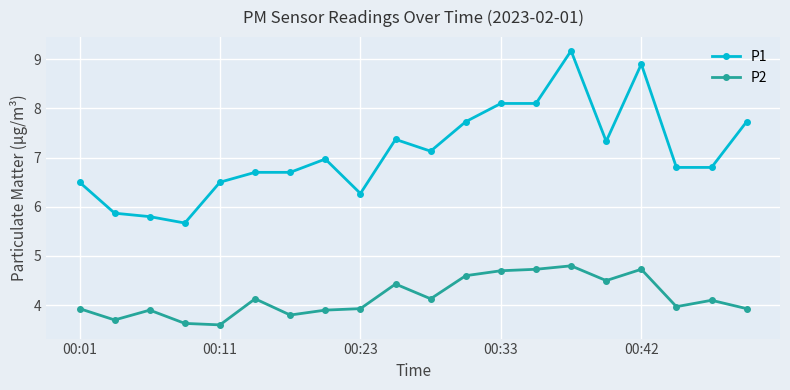

Which series has the largest total across all categories?

P1